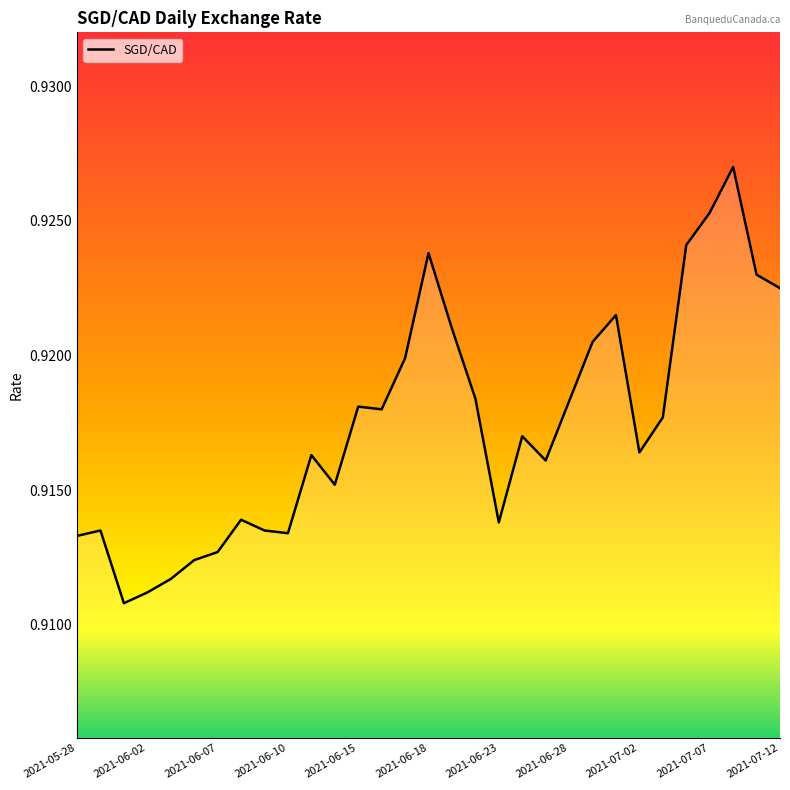

Is this an area chart (filled region under the line)?

Yes